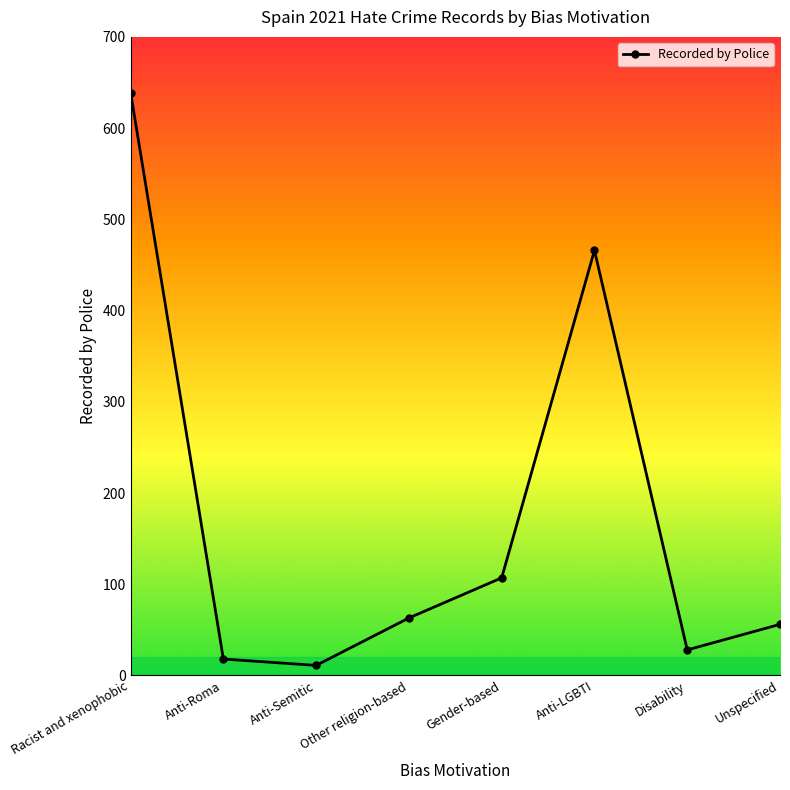

How many data points are less than 63?

4